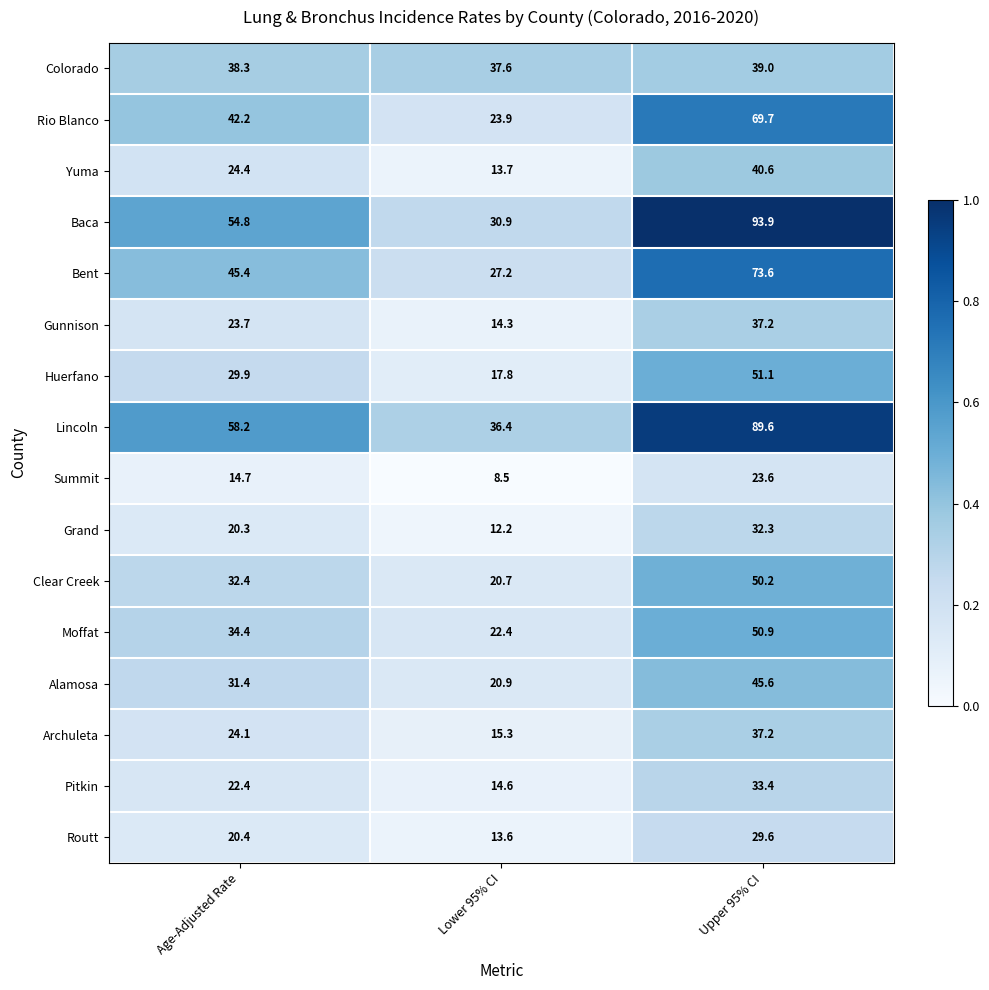

The Routt series shows 13.6 at Lower 95% CI. True or false?

True